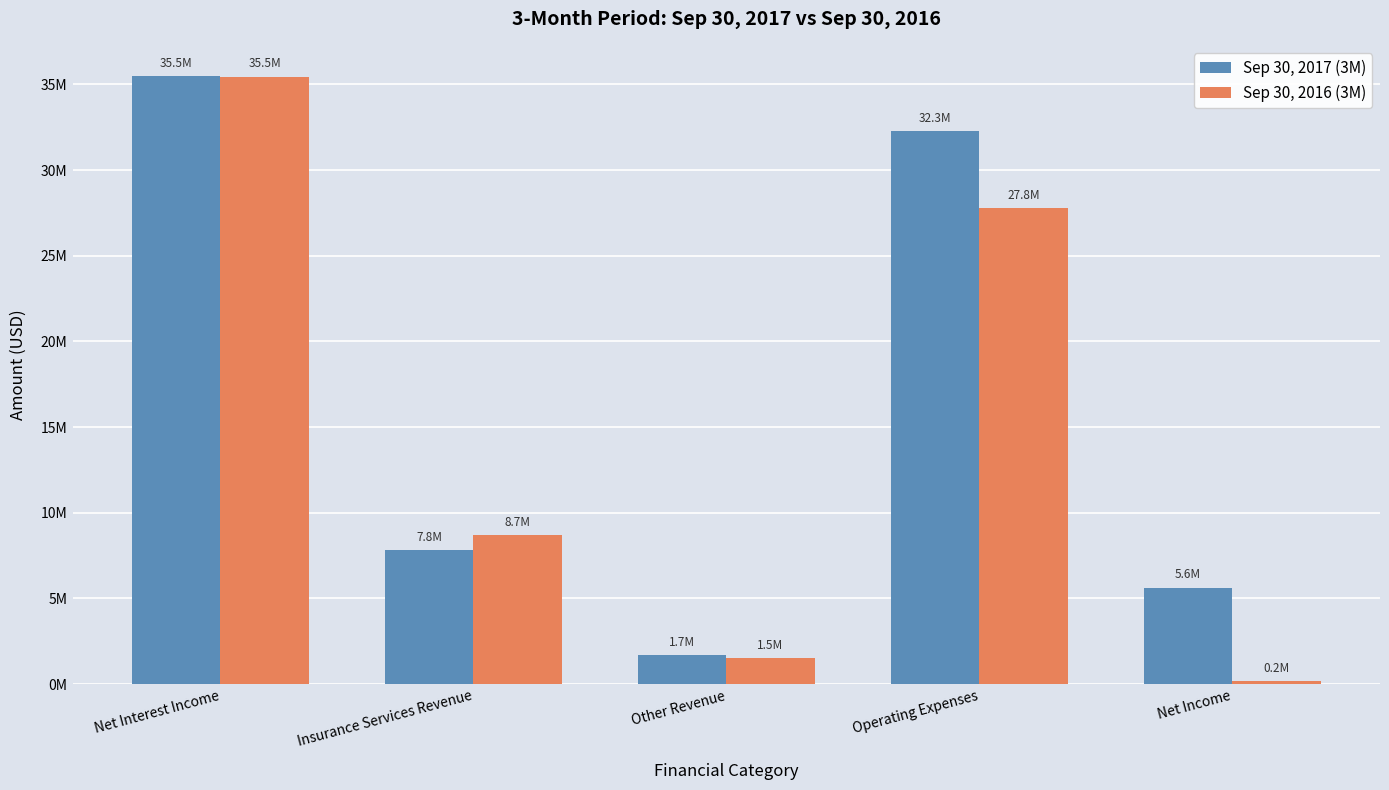

What position from the right is Operating Expenses?

2